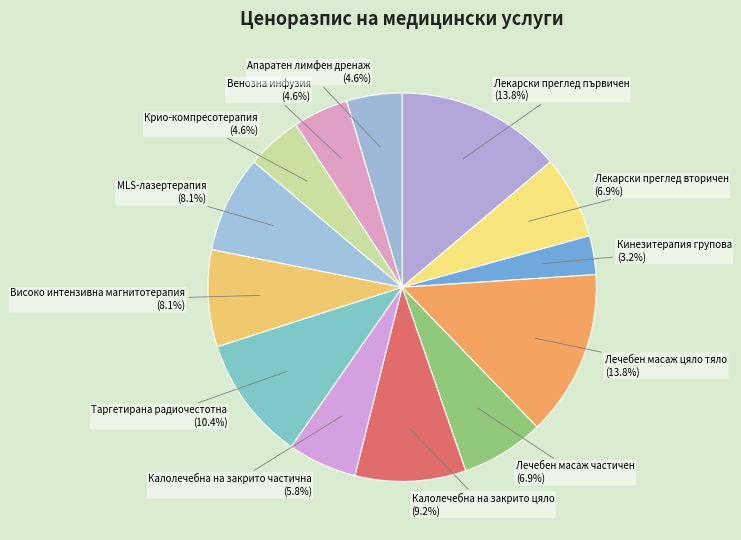

How many segments does this pie chart have?

13